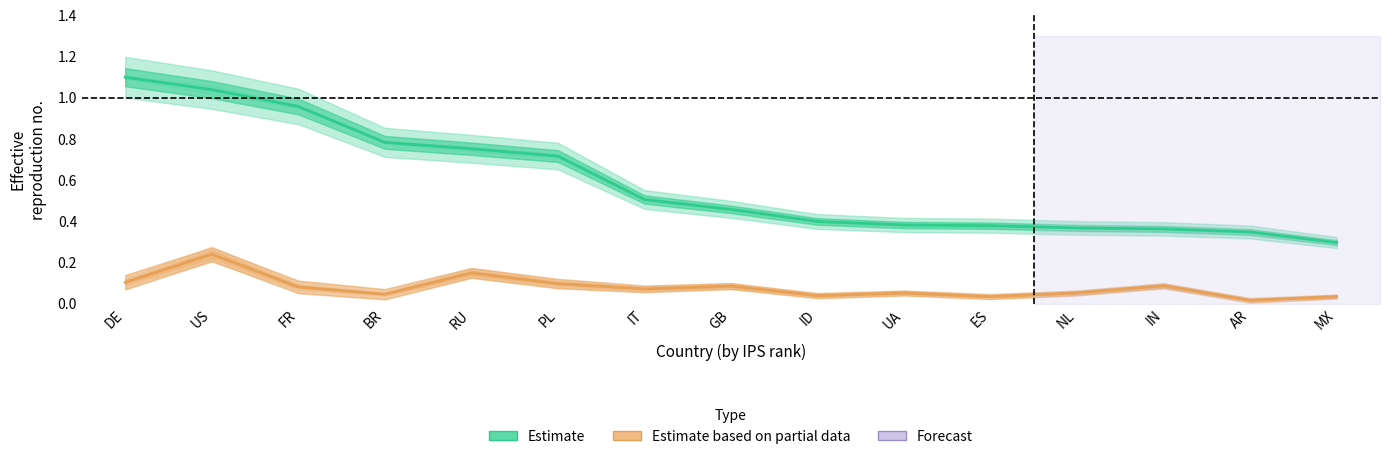

True or false: Estimate and Estimate based on partial data intersect in this chart.

False